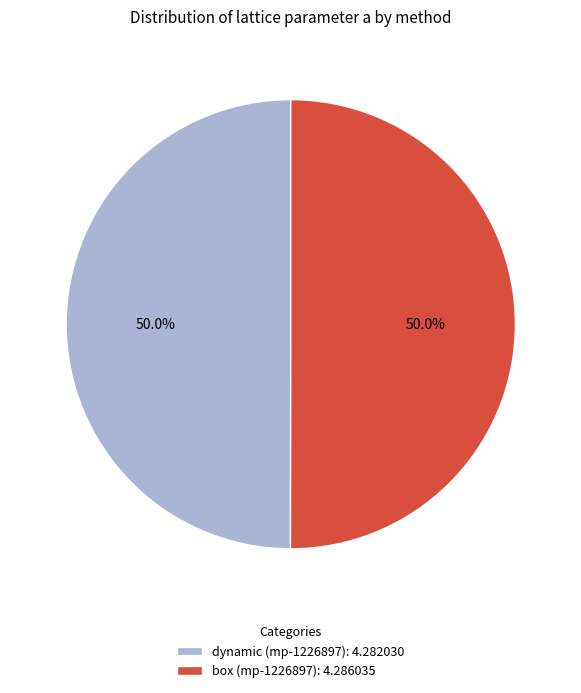

Count the number of slices in the pie.

2